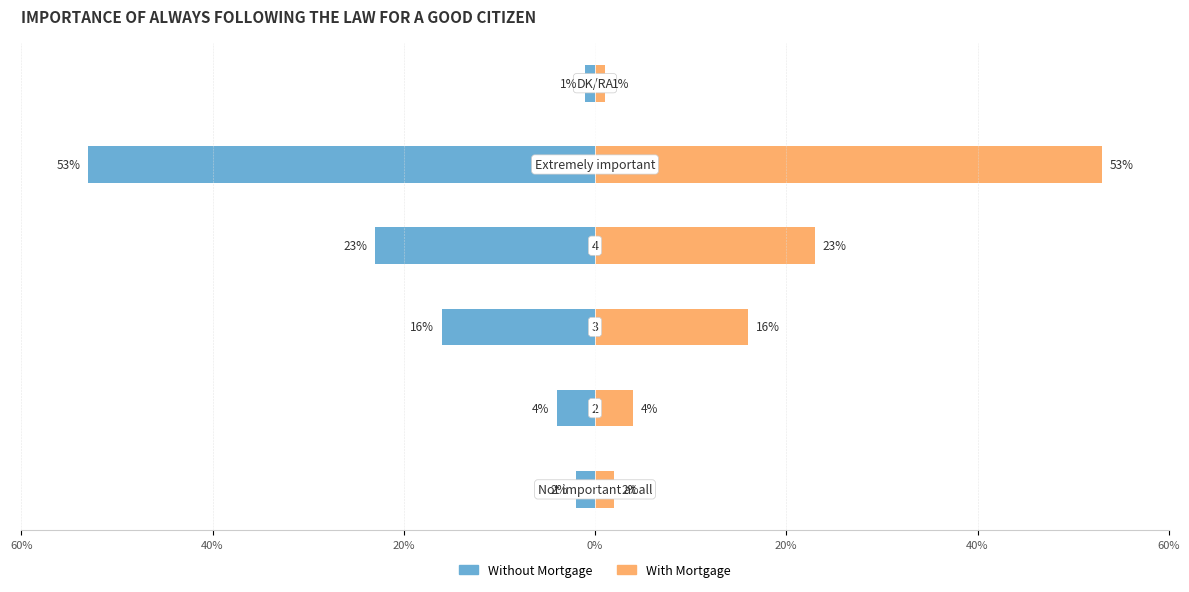

What is the sum of all Without Mortgage values?

-99